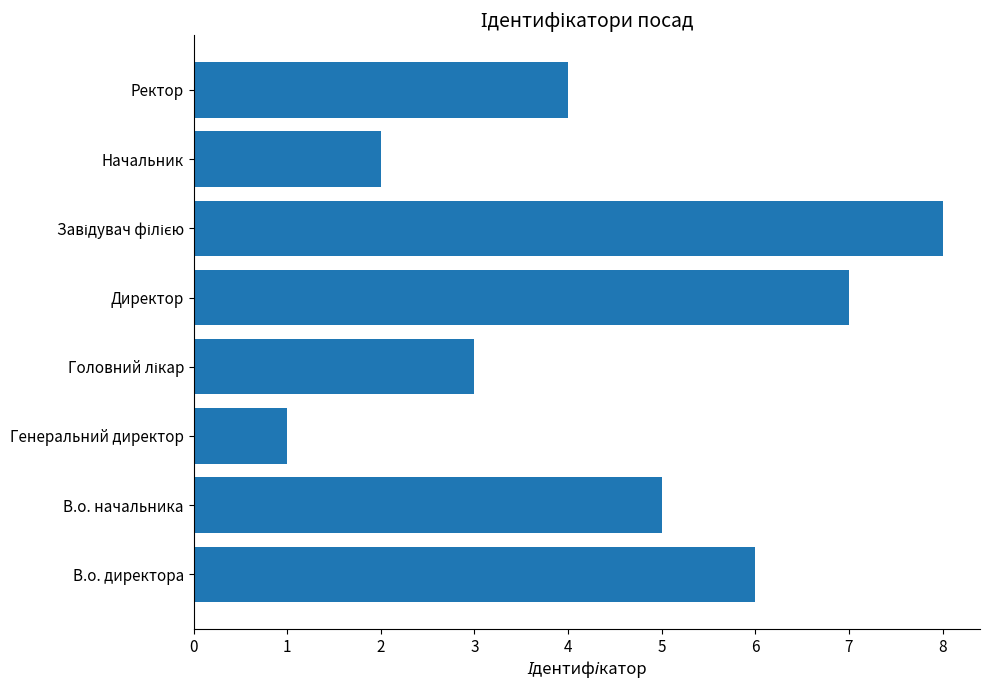

What value does the data have at Ректор?

4